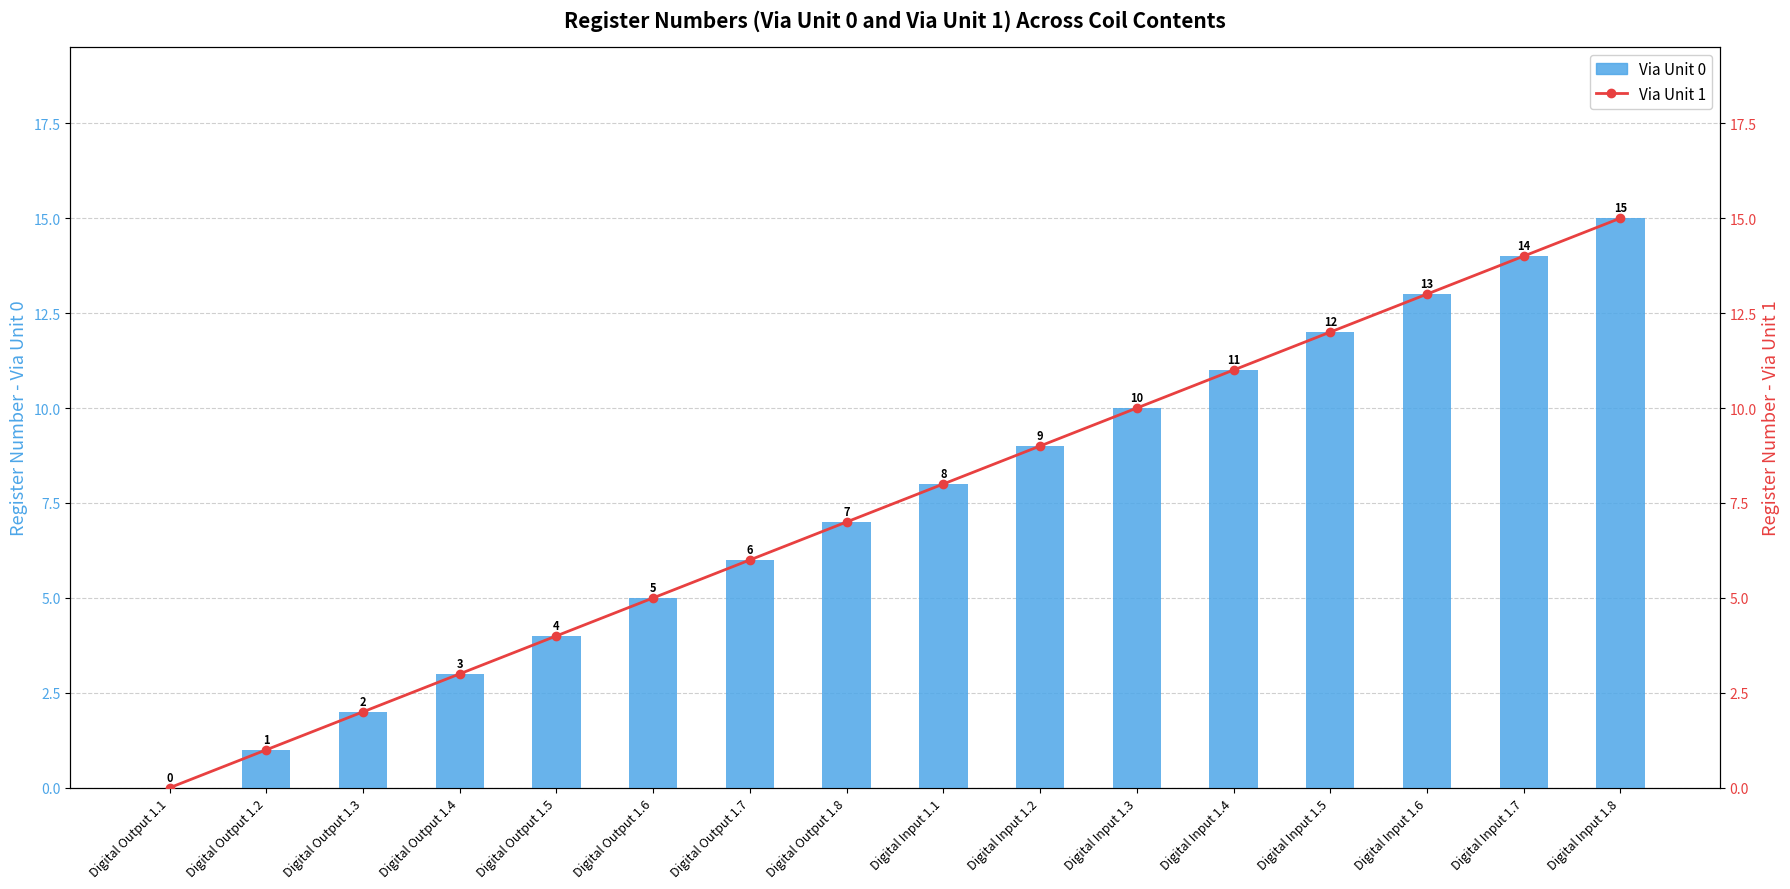

Reading right to left, transcribe all the data shown in this chart.

Via Unit 0: Digital Input 1.8=15	Digital Input 1.7=14	Digital Input 1.6=13	Digital Input 1.5=12	Digital Input 1.4=11	Digital Input 1.3=10	Digital Input 1.2=9	Digital Input 1.1=8	Digital Output 1.8=7	Digital Output 1.7=6	Digital Output 1.6=5	Digital Output 1.5=4	Digital Output 1.4=3	Digital Output 1.3=2	Digital Output 1.2=1	Digital Output 1.1=0
Via Unit 1: Digital Input 1.8=15	Digital Input 1.7=14	Digital Input 1.6=13	Digital Input 1.5=12	Digital Input 1.4=11	Digital Input 1.3=10	Digital Input 1.2=9	Digital Input 1.1=8	Digital Output 1.8=7	Digital Output 1.7=6	Digital Output 1.6=5	Digital Output 1.5=4	Digital Output 1.4=3	Digital Output 1.3=2	Digital Output 1.2=1	Digital Output 1.1=0